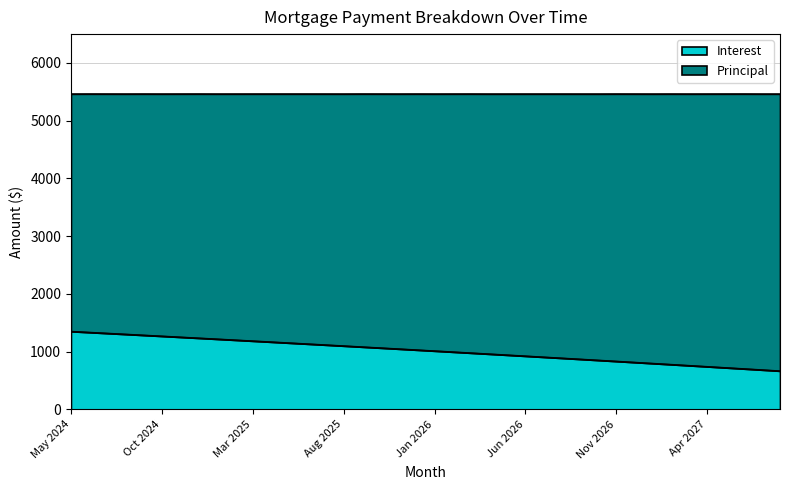

Reading right to left, list all the values displayed in this chart.

Aug 2027=668.0	Jul 2027=686.9	Jun 2027=705.8	May 2027=724.5	Apr 2027=743.2	Mar 2027=761.8	Feb 2027=780.4	Jan 2027=798.9	Dec 2026=817.2	Nov 2026=835.6	Oct 2026=853.8	Sep 2026=872.0	Aug 2026=890.1	Jul 2026=908.2	Jun 2026=926.1	May 2026=944.0	Apr 2026=961.9	Mar 2026=979.6	Feb 2026=997.3	Jan 2026=1014.9	Dec 2025=1032.5	Nov 2025=1049.9	Oct 2025=1067.3	Sep 2025=1084.7	Aug 2025=1102.0	Jul 2025=1119.2	Jun 2025=1136.3	May 2025=1153.4	Apr 2025=1170.4	Mar 2025=1187.3	Feb 2025=1204.2	Jan 2025=1221.0	Dec 2024=1237.7	Nov 2024=1254.4	Oct 2024=1271.0	Sep 2024=1287.5	Aug 2024=1304.0	Jul 2024=1320.4	Jun 2024=1336.7	May 2024=1353.0